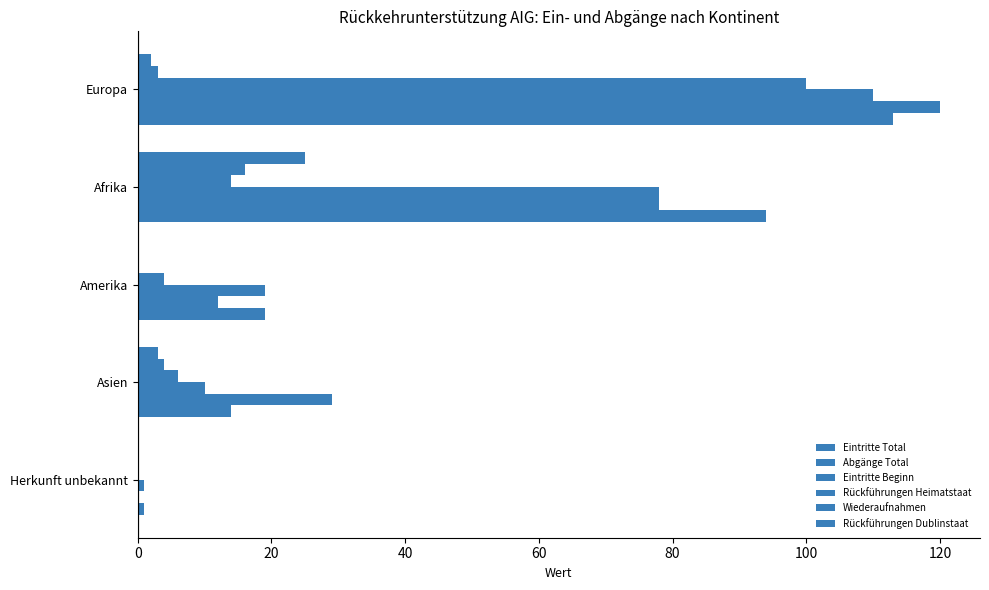

What is the highest value of the Rückführungen Dublinstaat series?

25